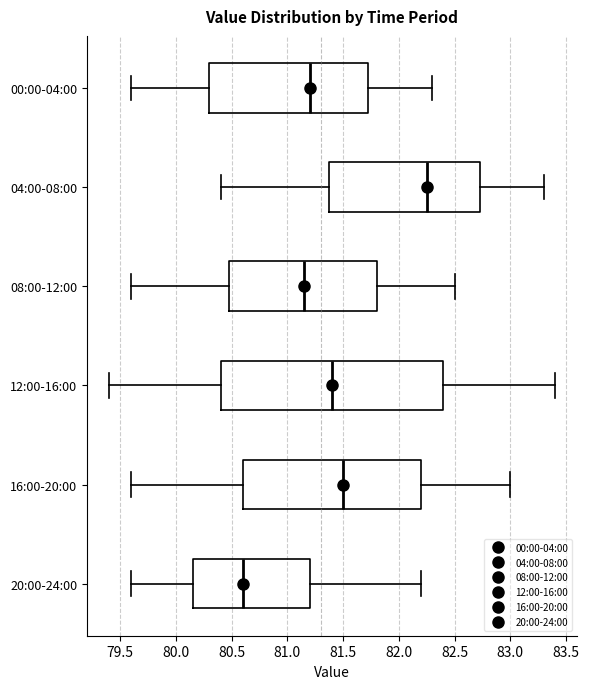

Comparing the boxes themselves (not the whiskers), which one is the widest?

12:00-16:00